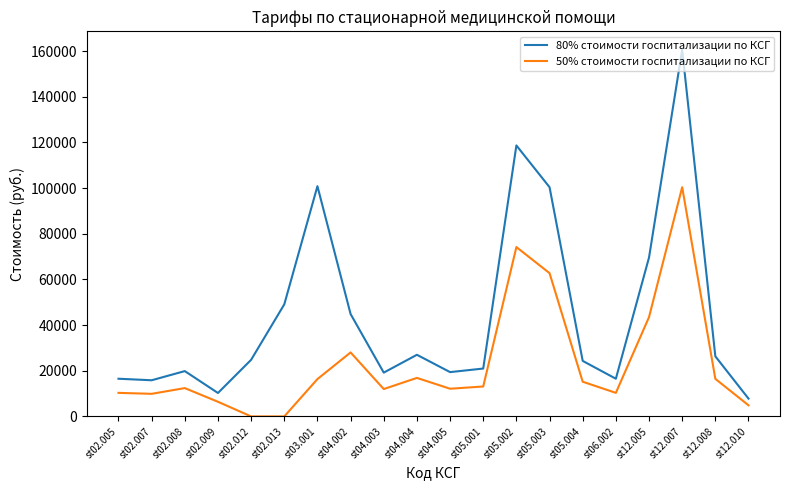

Does the chart have visible grid lines?

No